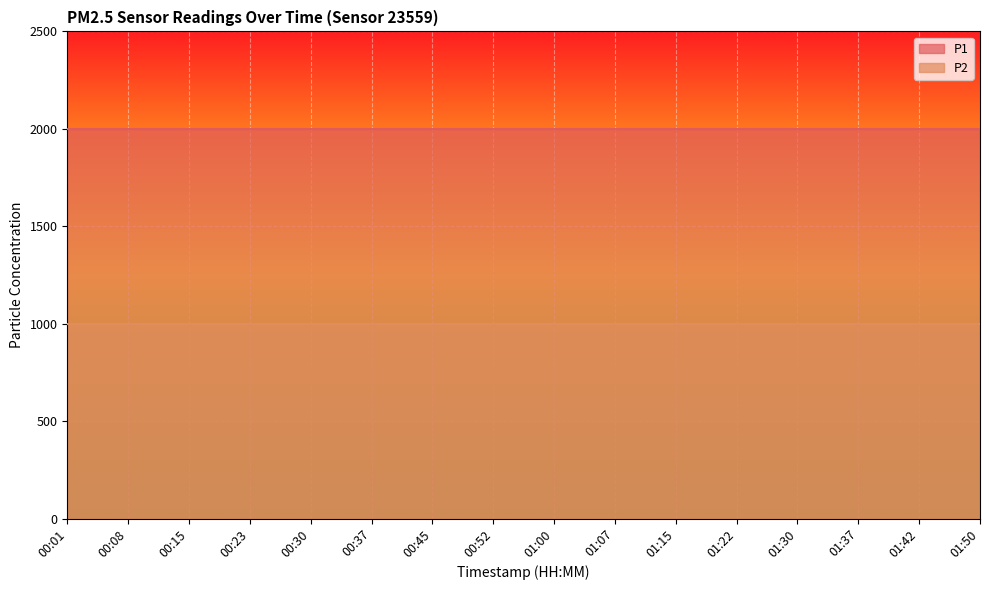

Which series has the widest spread of values?

P1